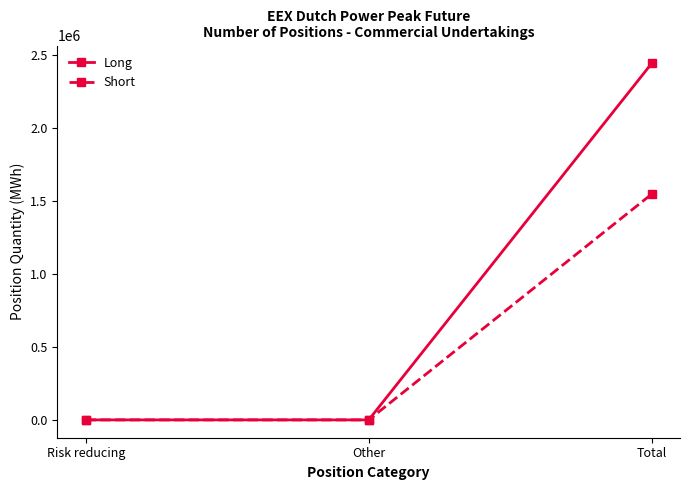

How many values in the Long series exceed 0?

1